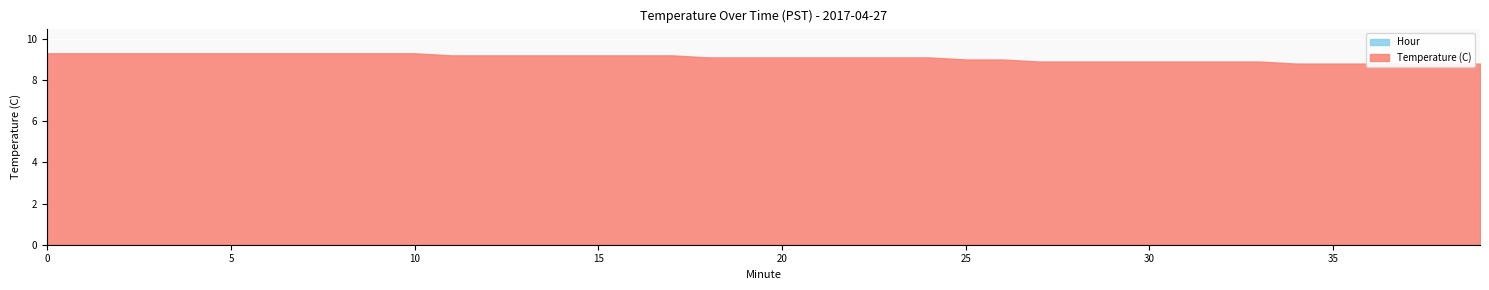

Reading left to right, list all the values displayed in this chart.

Temperature (C): 9.3	9.3	9.3	9.3	9.3	9.3	9.3	9.3	9.3	9.3	9.3	9.2	9.2	9.2	9.2	9.2	9.2	9.2	9.1	9.1	9.1	9.1	9.1	9.1	9.1	9.0	9.0	8.9	8.9	8.9	8.9	8.9	8.9	8.9	8.8	8.8	8.8	8.8	8.8	8.8
Hour: 0.0	0.0	0.0	0.0	0.0	0.0	0.0	0.0	0.0	0.0	0.0	0.0	0.0	0.0	0.0	0.0	0.0	0.0	0.0	0.0	0.0	0.0	0.0	0.0	0.0	0.0	0.0	0.0	0.0	0.0	0.0	0.0	0.0	0.0	0.0	0.0	0.0	0.0	0.0	0.0